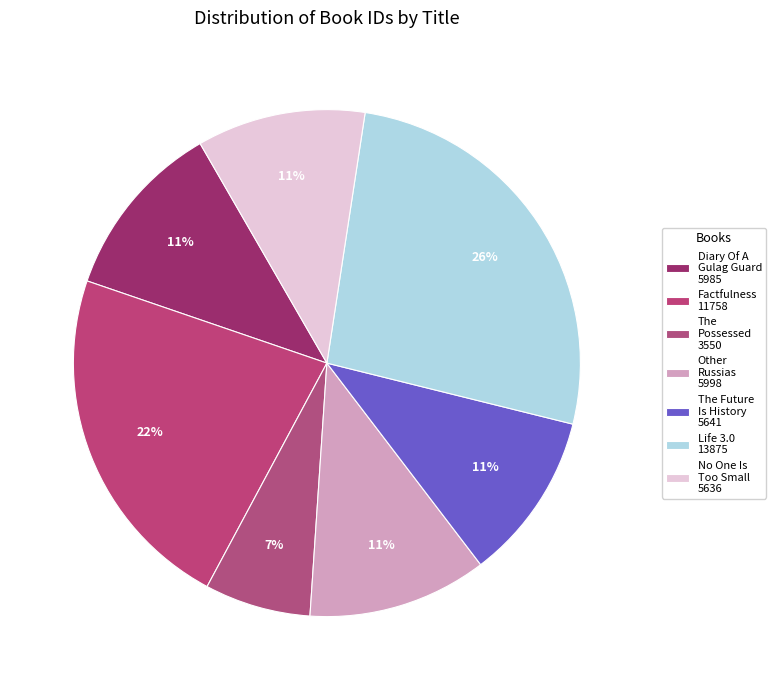

Which slice is the largest?

Life 3.0